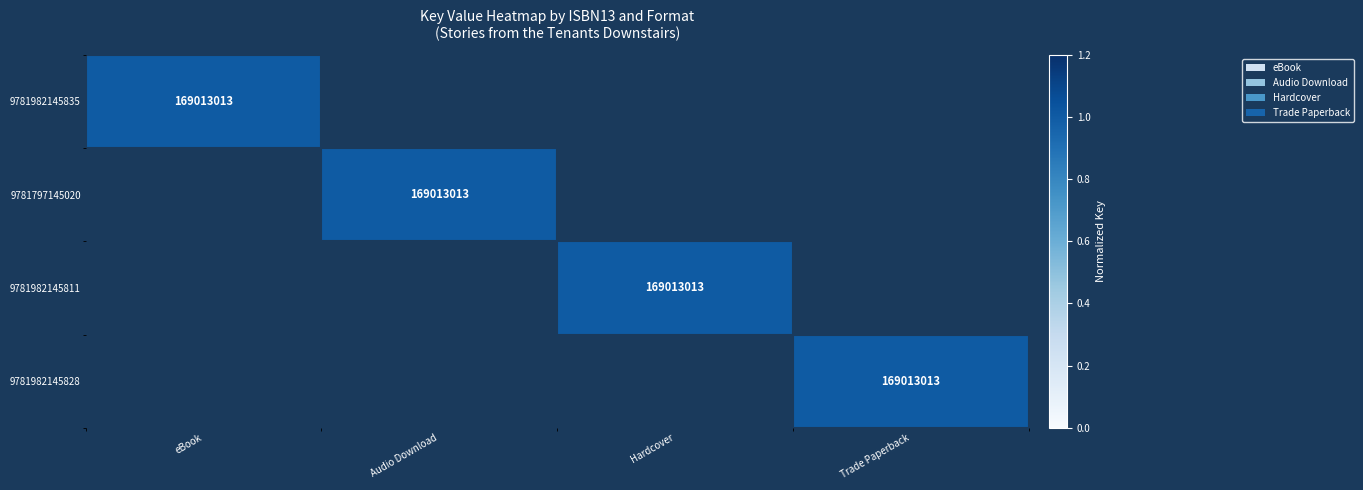

The 9781982145835 series shows 65073177 at eBook. True or false?

False